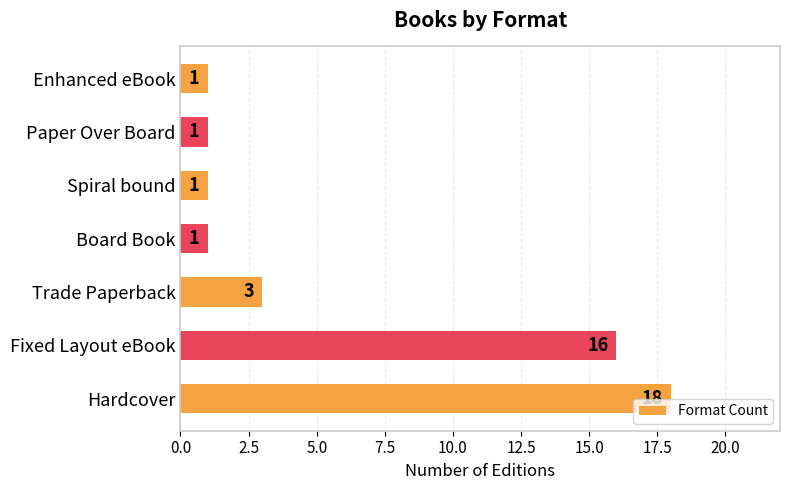

What is the sum of all values?

41